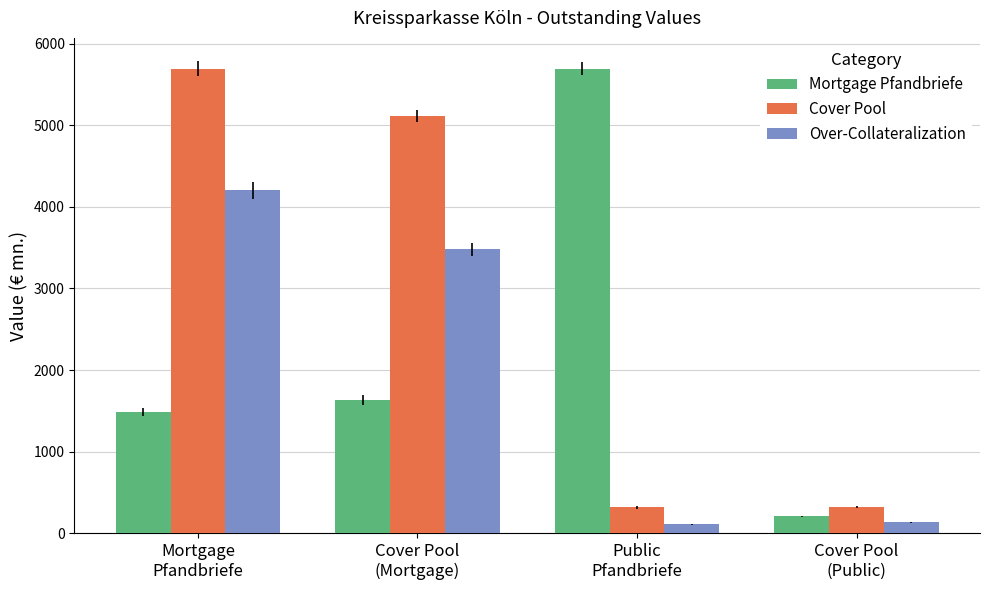

At how many categories does at least one series exceed 3202?

3